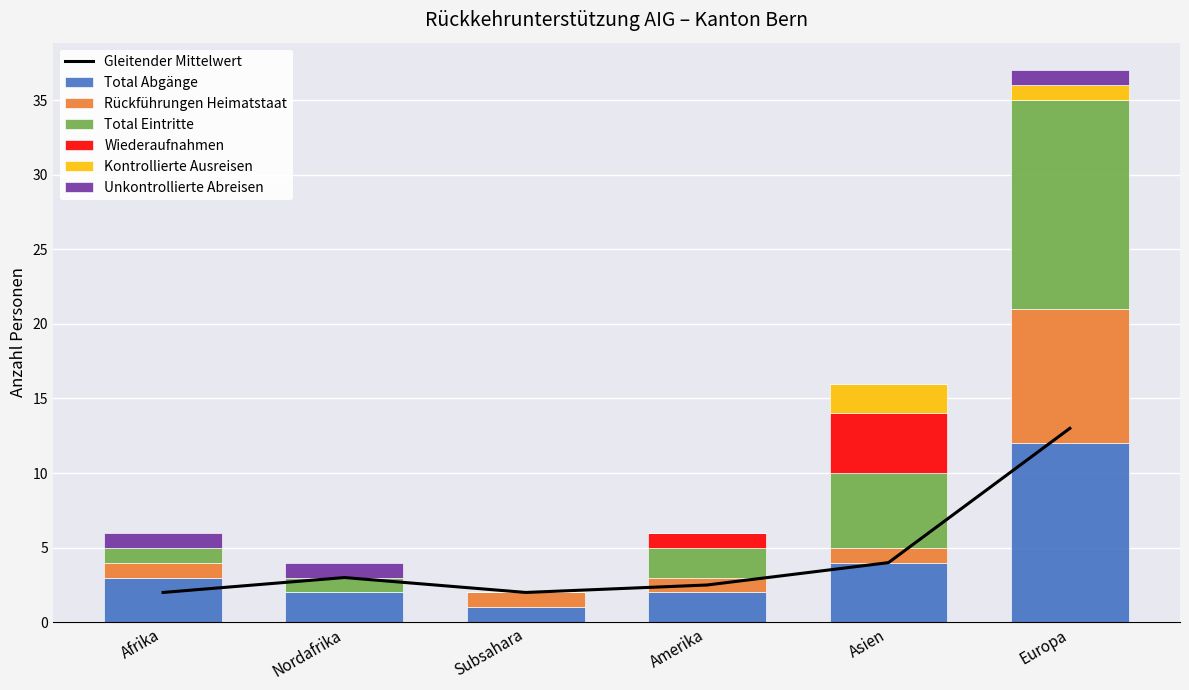

What is the difference between the maximum and minimum values in the Wiederaufnahmen series?

4